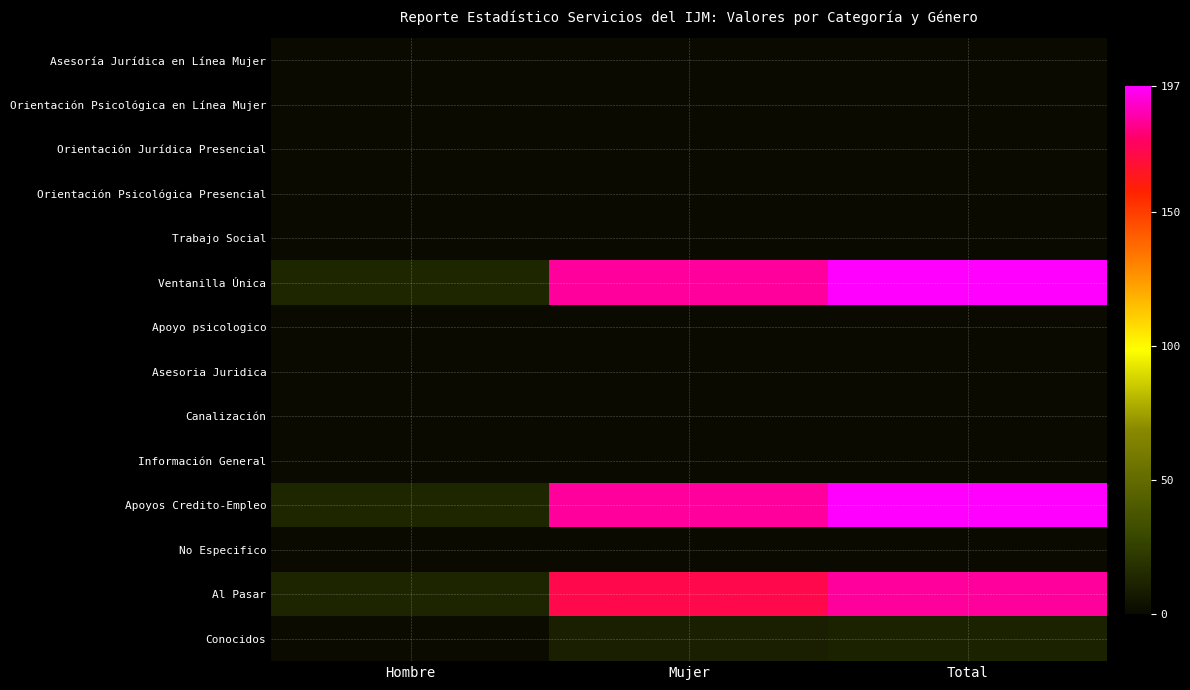

At Total, list the series in order from largest to smallest.

Ventanilla Única, Apoyos Credito-Empleo, Al Pasar, Conocidos, Asesoría Jurídica en Línea Mujer, Orientación Psicológica en Línea Mujer, Orientación Jurídica Presencial, Orientación Psicológica Presencial, Trabajo Social, Apoyo psicologico, Asesoria Juridica, Canalización, Información General, No Especifico